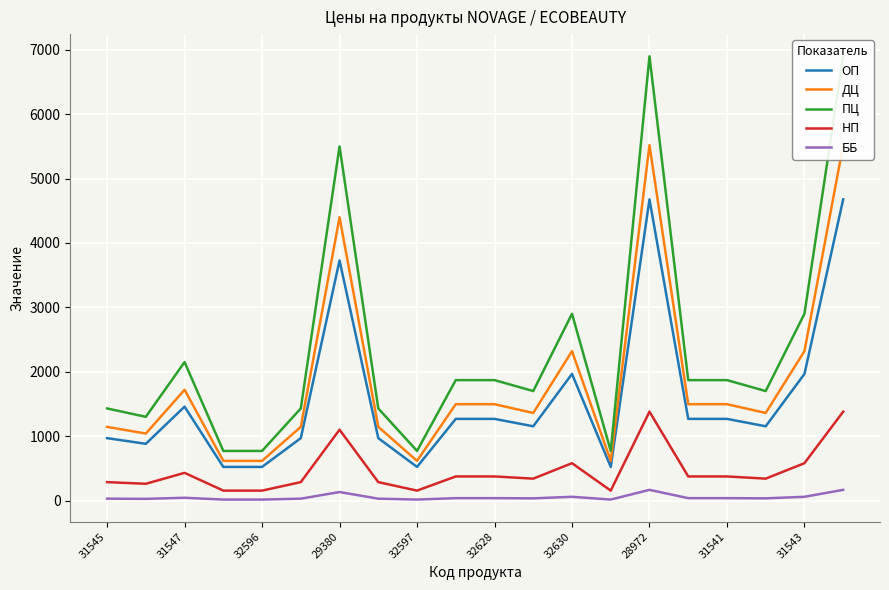

The ББ series shows 43 at 31547. True or false?

True